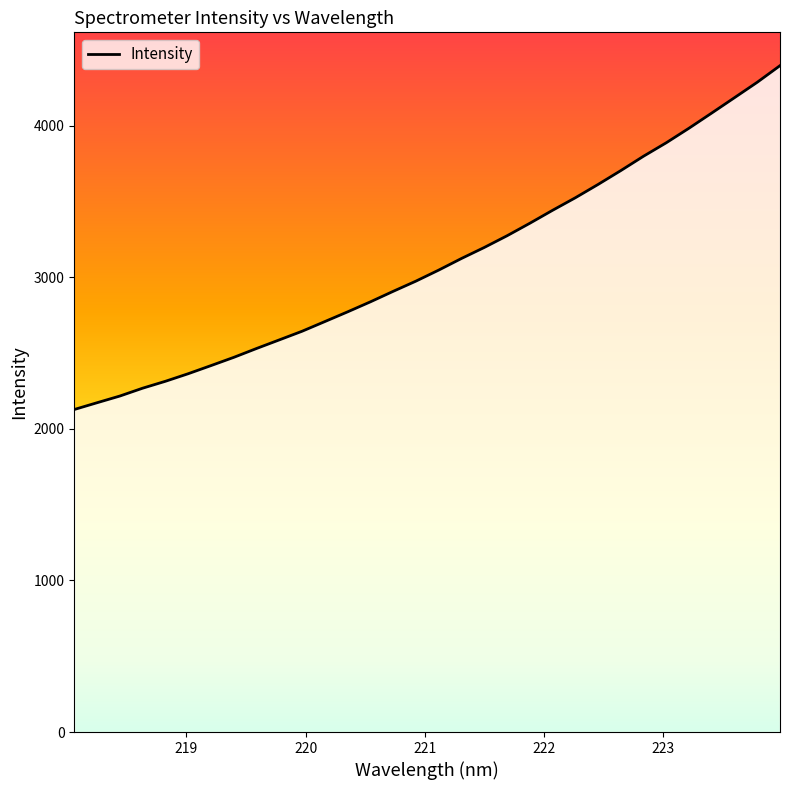

What is the maximum value shown in the chart?

4395.6